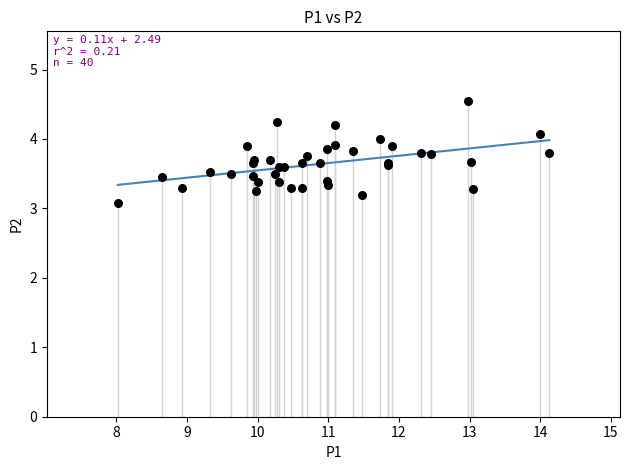

What Y value in the scatter plot is closest to 3?

3.1